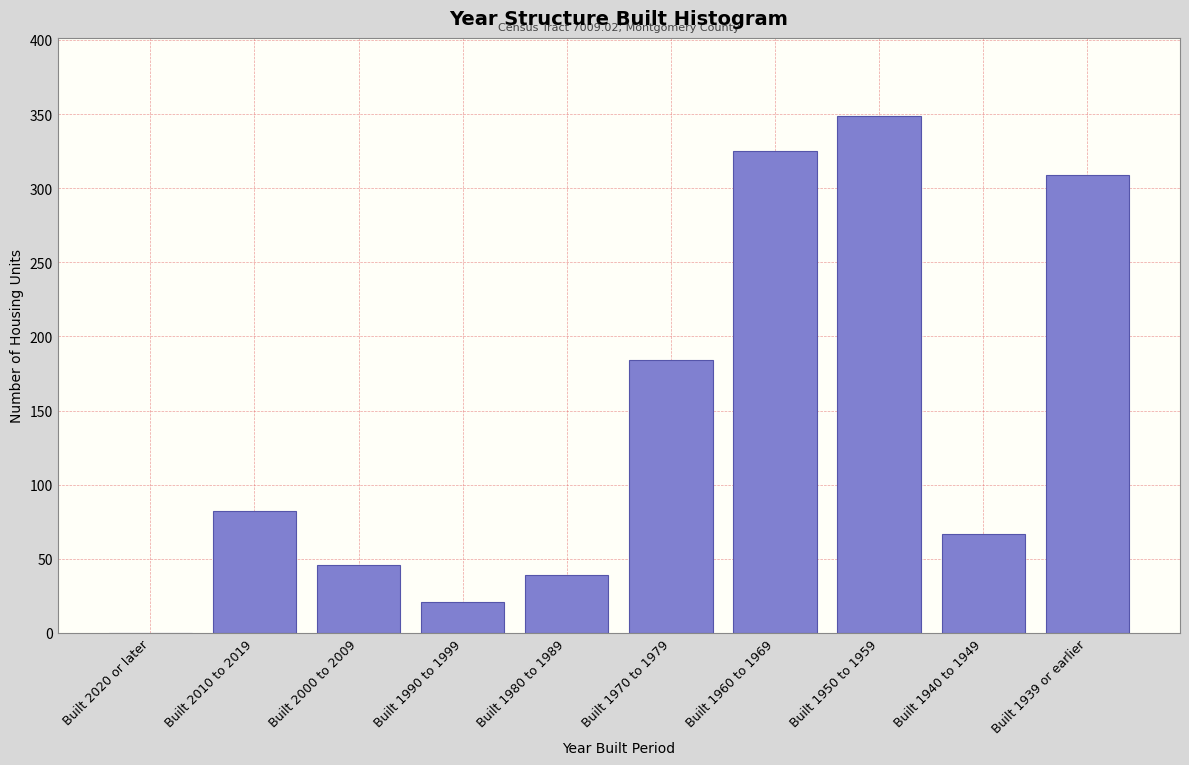

Reading right to left, transcribe all the data shown in this chart.

Built 1939 or earlier=309	Built 1940 to 1949=67	Built 1950 to 1959=349	Built 1960 to 1969=325	Built 1970 to 1979=184	Built 1980 to 1989=39	Built 1990 to 1999=21	Built 2000 to 2009=46	Built 2010 to 2019=82	Built 2020 or later=0